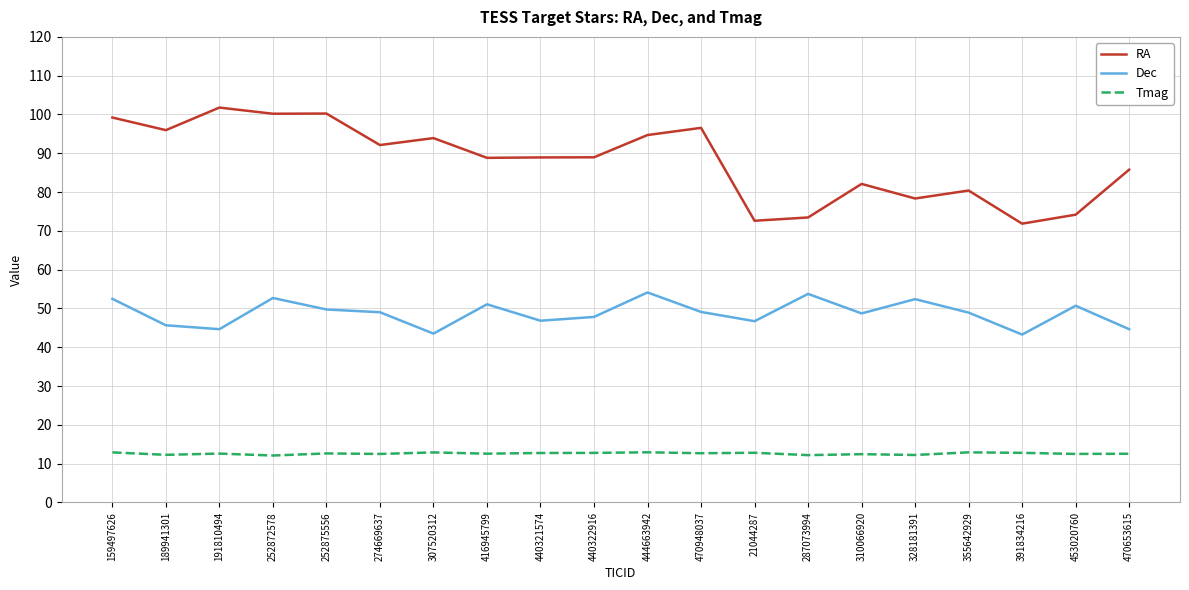

What is the greatest value displayed?

101.8